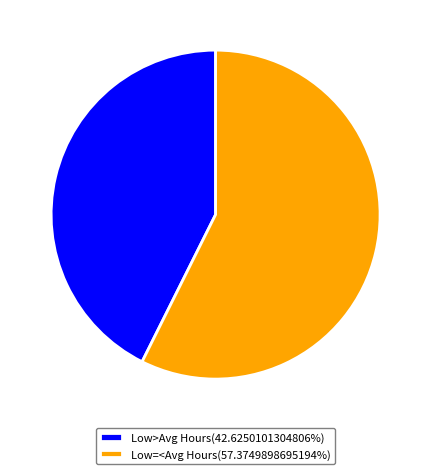

Do Low>Avg Hours(42.6250101304806%) and Low=<Avg Hours(57.3749898695194%) together represent more than half of the pie?

Yes